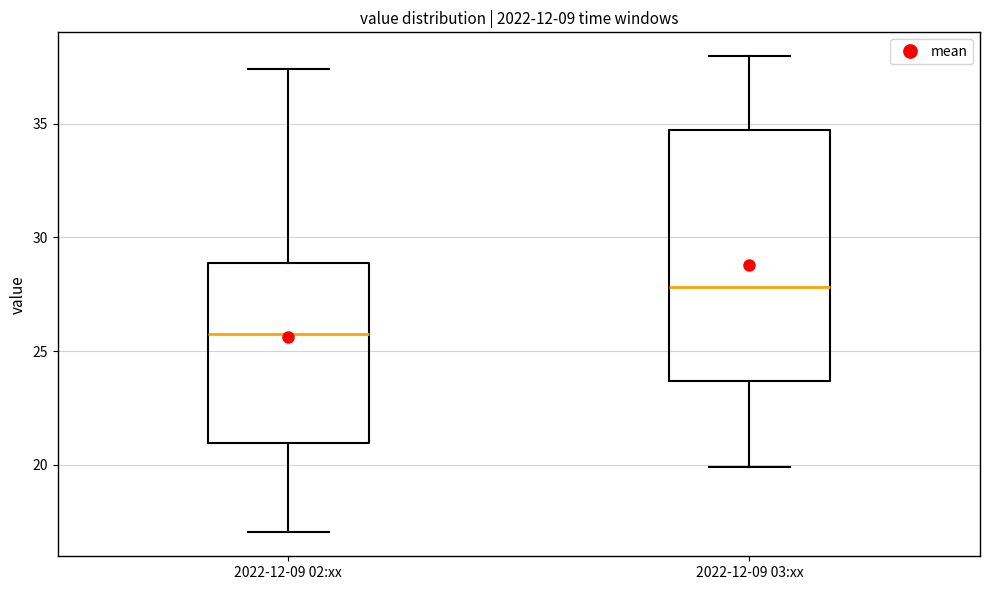

Reading left to right, transcribe this box plot: for each box, give where its median line is, the range the box spans, and where its two whiskers end, as read against the y-axis. The values are not printed on the chart, so give them approximately, as read against the axis.

2022-12-09 02:xx: median 26.0, box 21.0 to 29.0, whiskers 17.0 to 37.5
2022-12-09 03:xx: median 28.0, box 23.5 to 34.5, whiskers 20.0 to 38.0